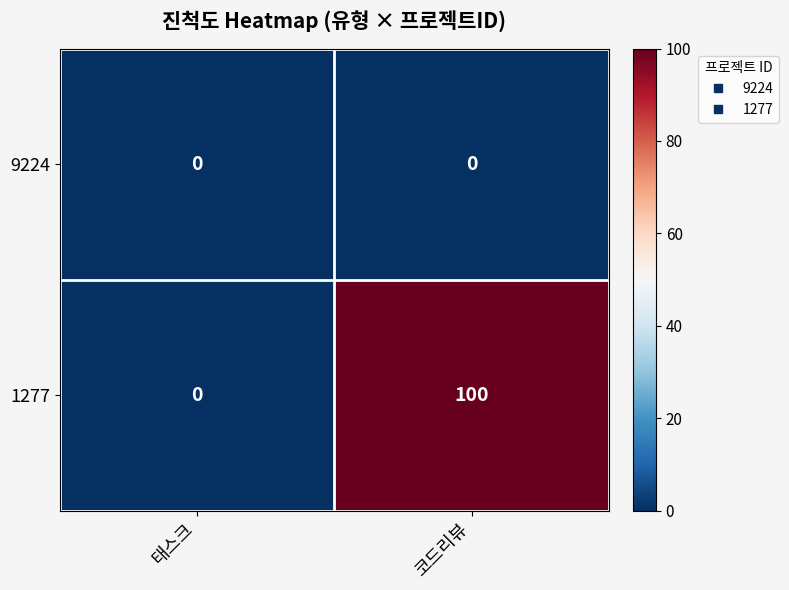

True or false: 1277 has a value of -62 at 태스크.

False